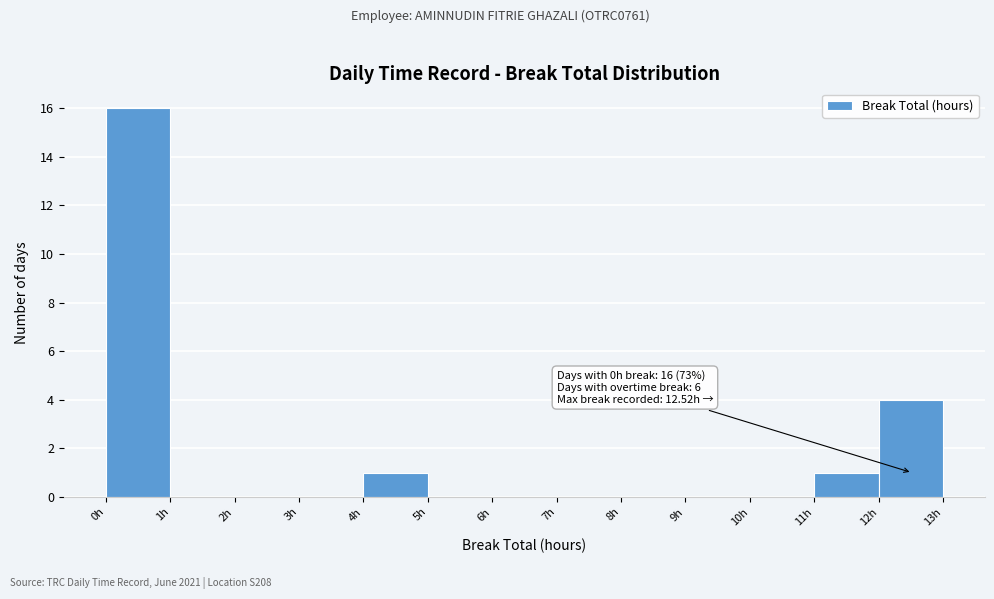

Which range on the x-axis has the tallest bar?

0 to 1